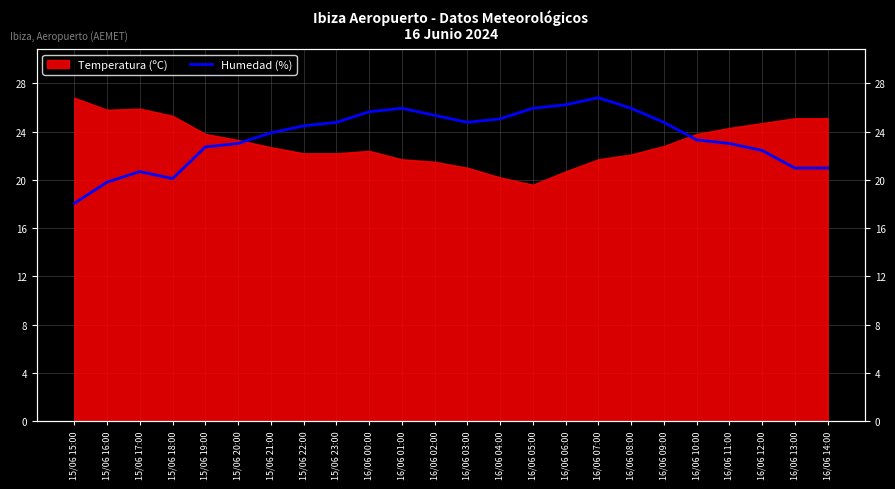

Reading right to left, what are all the values shown in this chart?

21.0	21.0	22.4	23.0	23.3	24.8	25.9	26.8	26.2	25.9	25.1	24.8	25.3	25.9	25.6	24.8	24.5	23.9	23.0	22.7	20.1	20.7	19.8	18.1